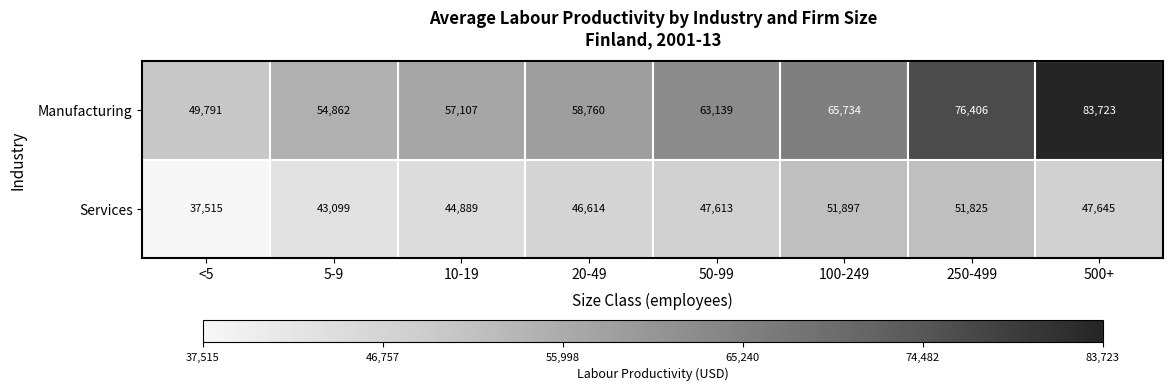

Which category has the highest value across all series?

500+